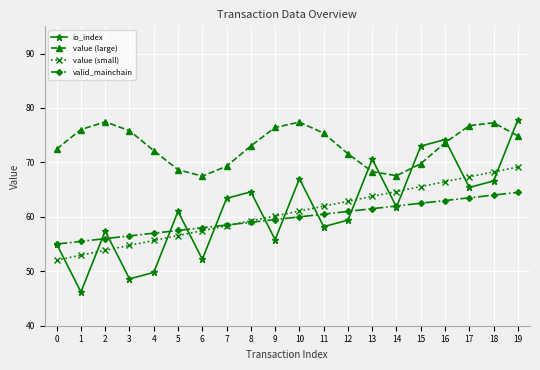

Where do io_index and value (large) first cross each other?

12 and 13